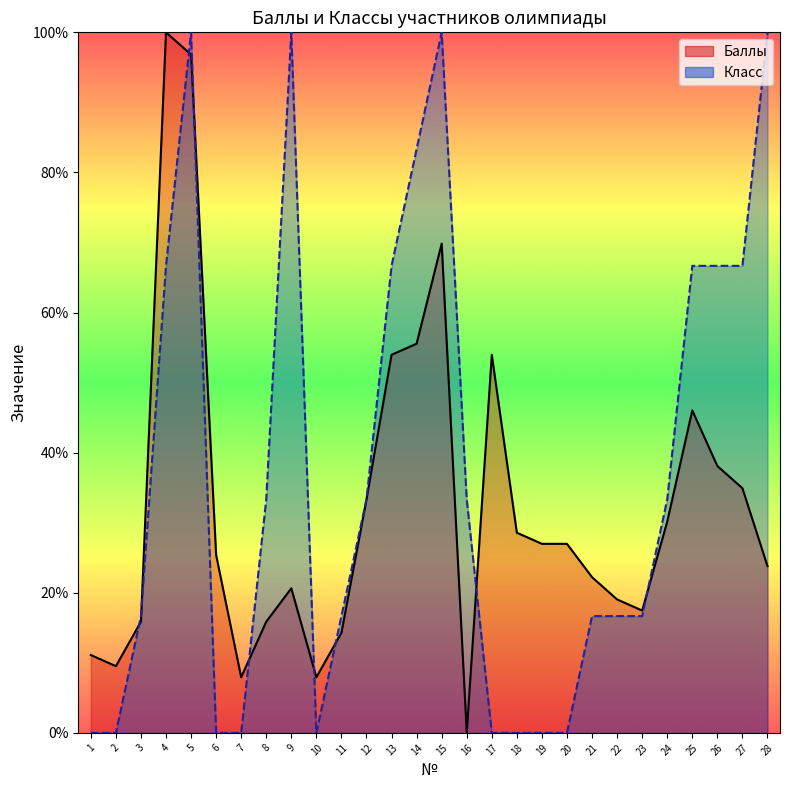

Between which two adjacent categories do Класс and Баллы first intersect?

2 and 3